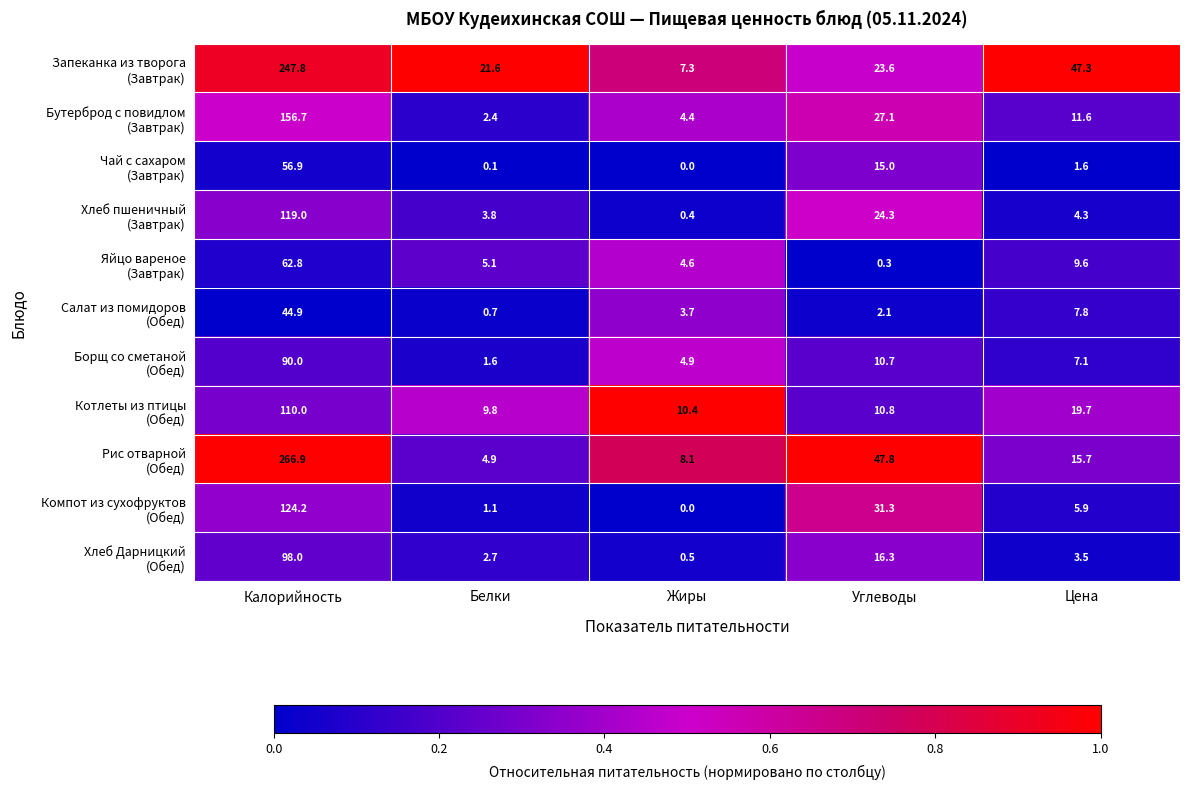

What is the spread (max minus min) of values at Жиры?

10.4